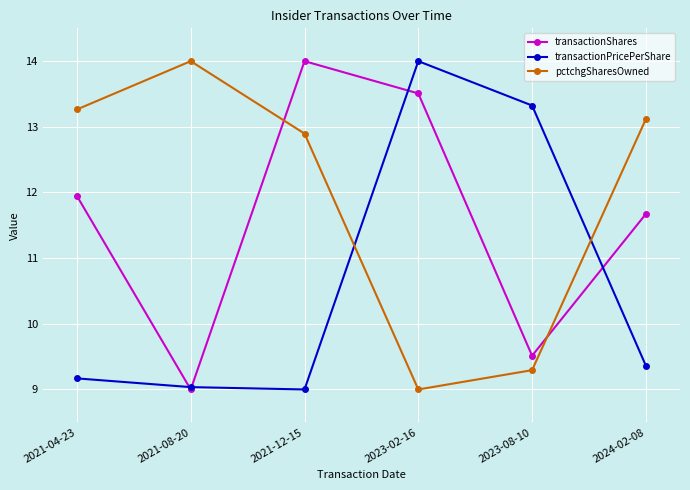

Reading right to left, list all the values displayed in this chart.

transactionShares: 2024-02-08=11.7	2023-08-10=9.5	2023-02-16=13.5	2021-12-15=14.0	2021-08-20=9.0	2021-04-23=11.9
transactionPricePerShare: 2024-02-08=9.4	2023-08-10=13.3	2023-02-16=14.0	2021-12-15=9.0	2021-08-20=9.0	2021-04-23=9.2
pctchgSharesOwned: 2024-02-08=13.1	2023-08-10=9.3	2023-02-16=9.0	2021-12-15=12.9	2021-08-20=14.0	2021-04-23=13.3